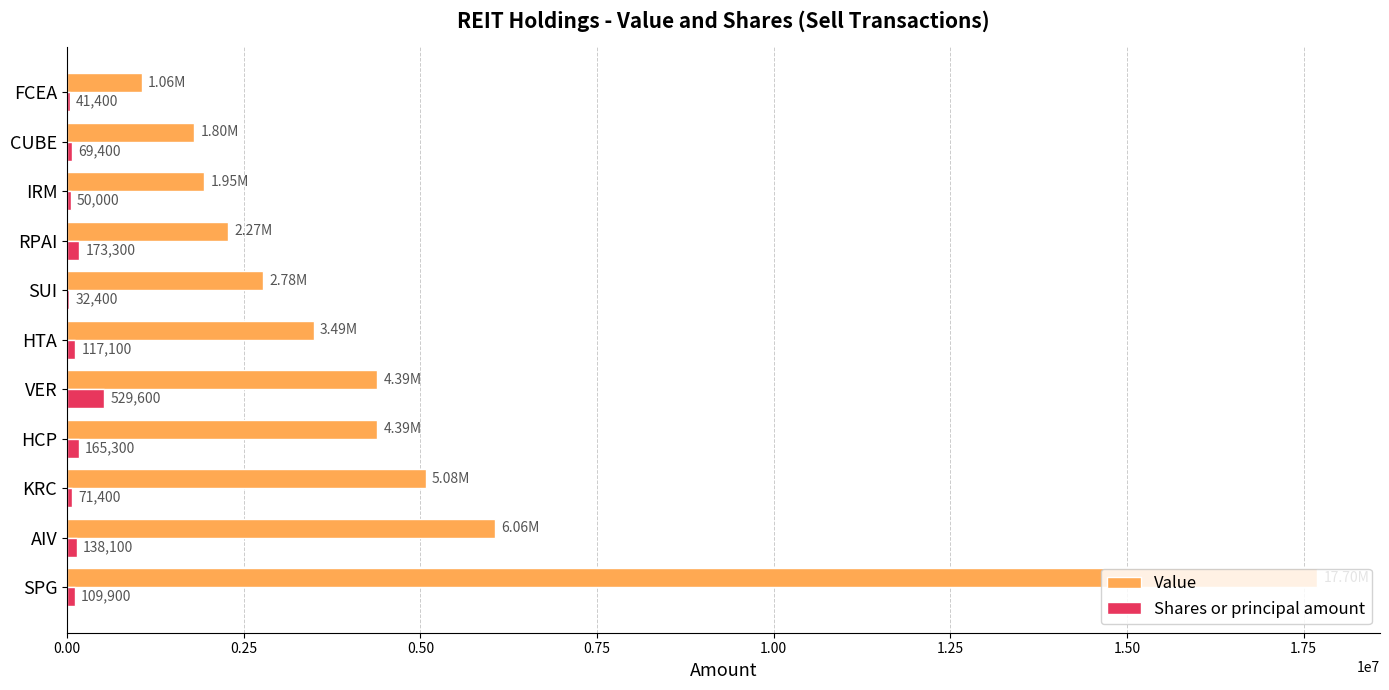

Between VER and FCEA, which series saw the biggest shift?

Value